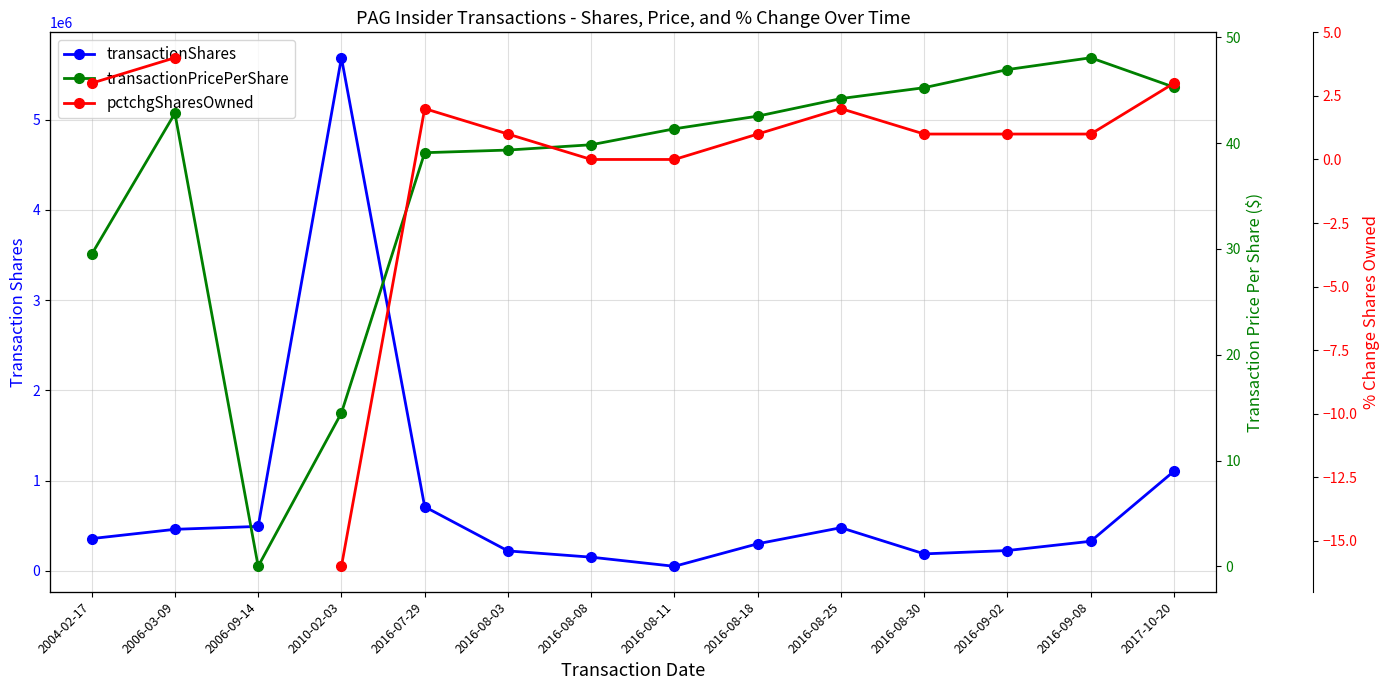

Which series has the largest total across all categories?

transactionShares